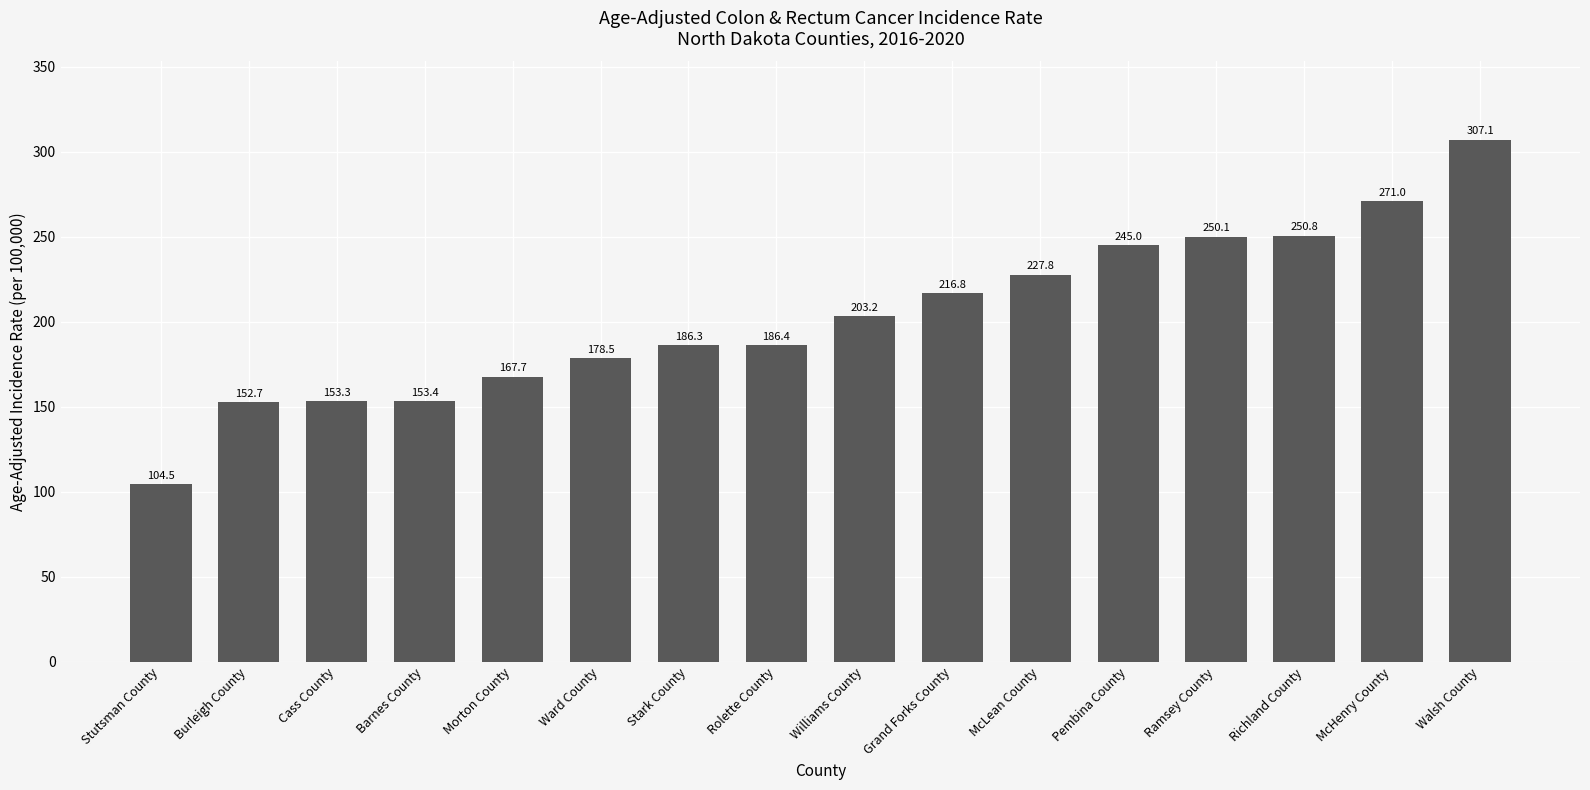

The value at Stark County is 186.3. True or false?

True